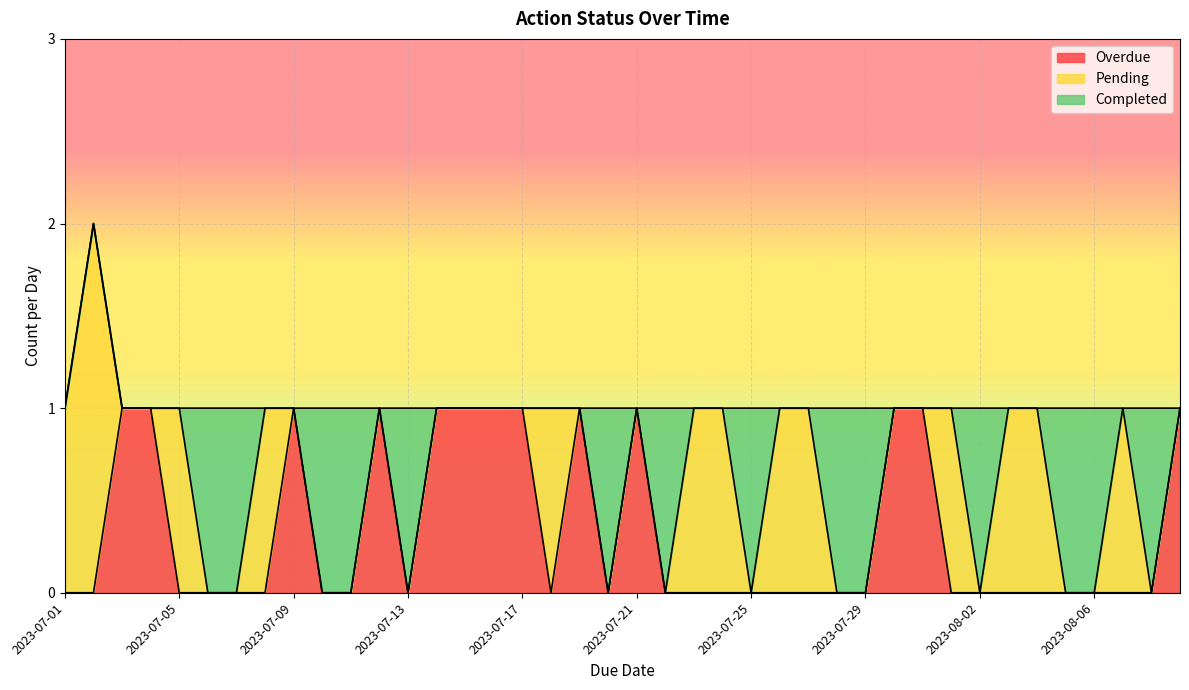

What is the label of the 7th point from the left?

2023-07-07